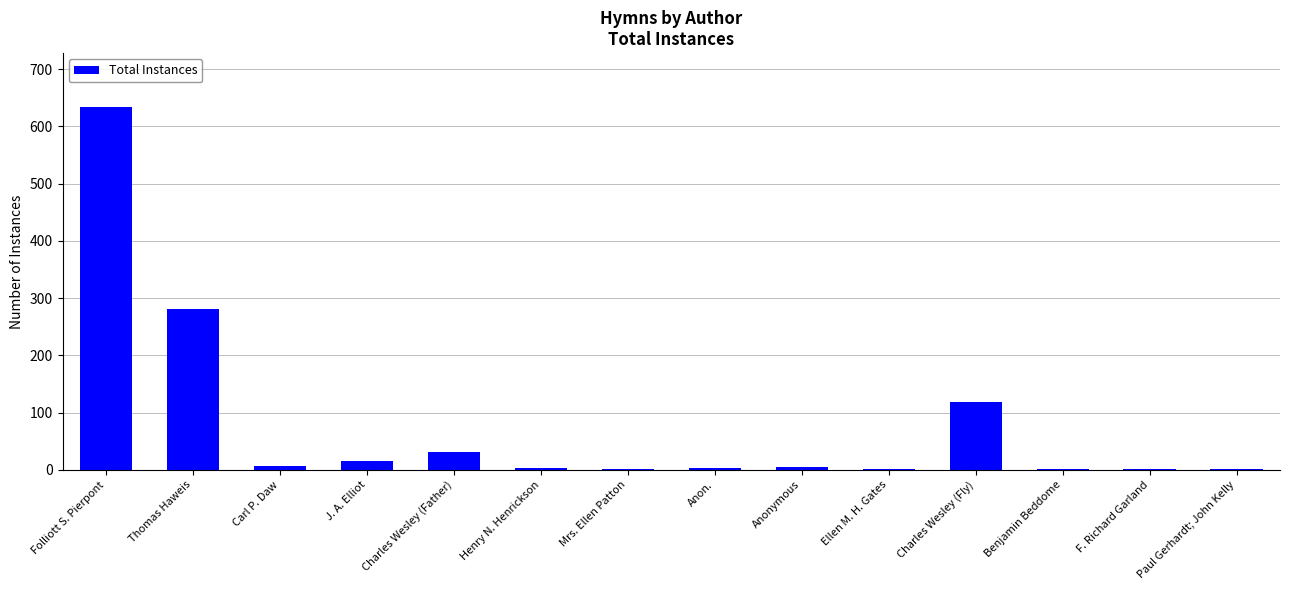

Are the bars horizontal?

No